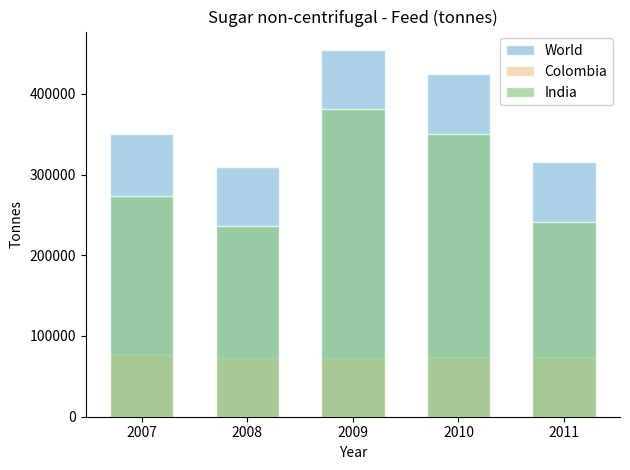

What is the difference between the World values at 2010 and 2008?

114243